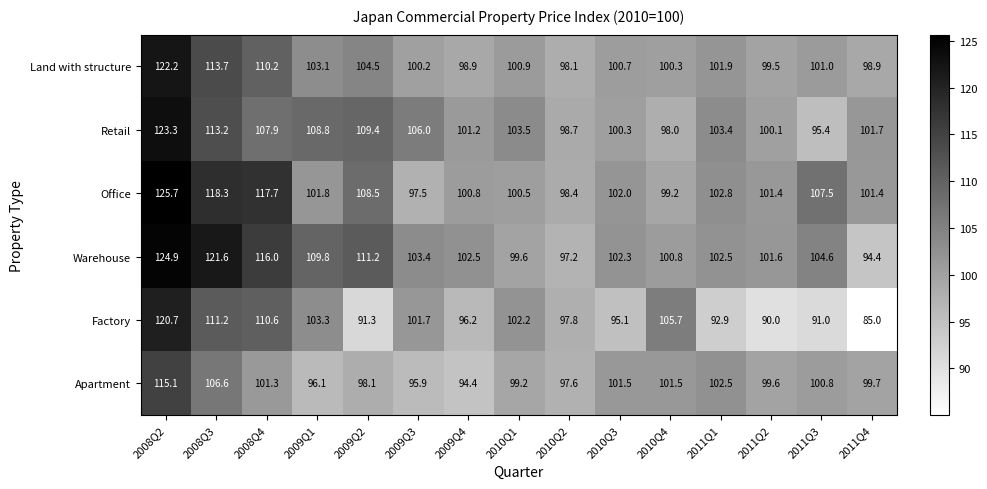

Between 2008Q2 and 2011Q2, which series saw the biggest shift?

Factory